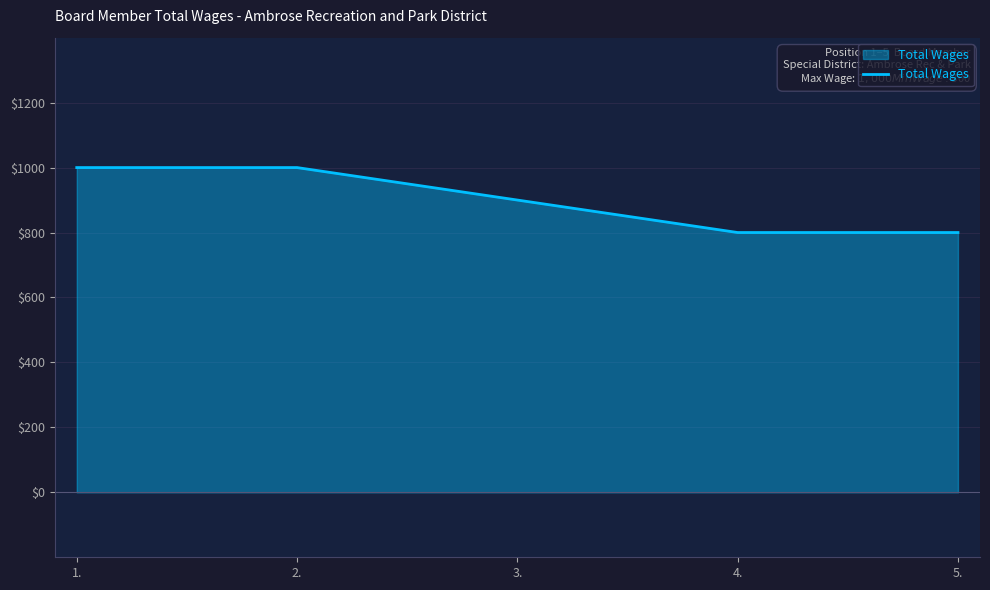

What is the change in value from 1. to 3.?

-100